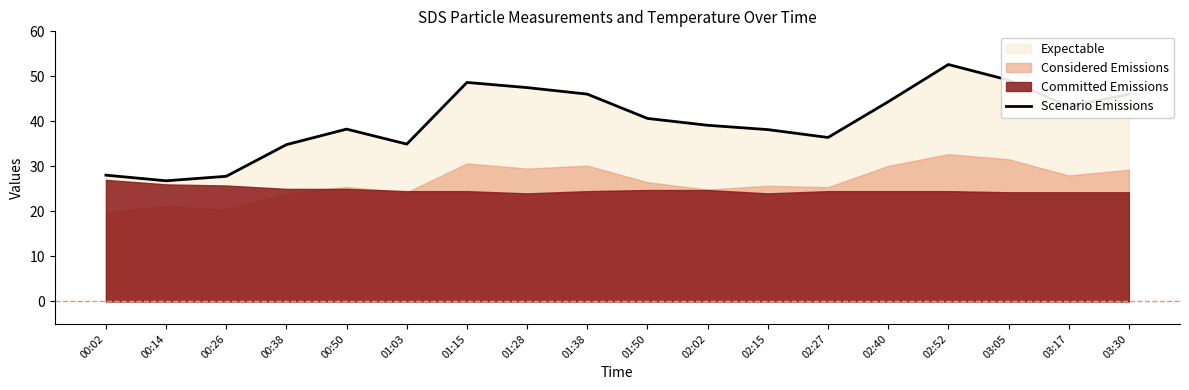

At which category does the data reach its first local valley?

00:14